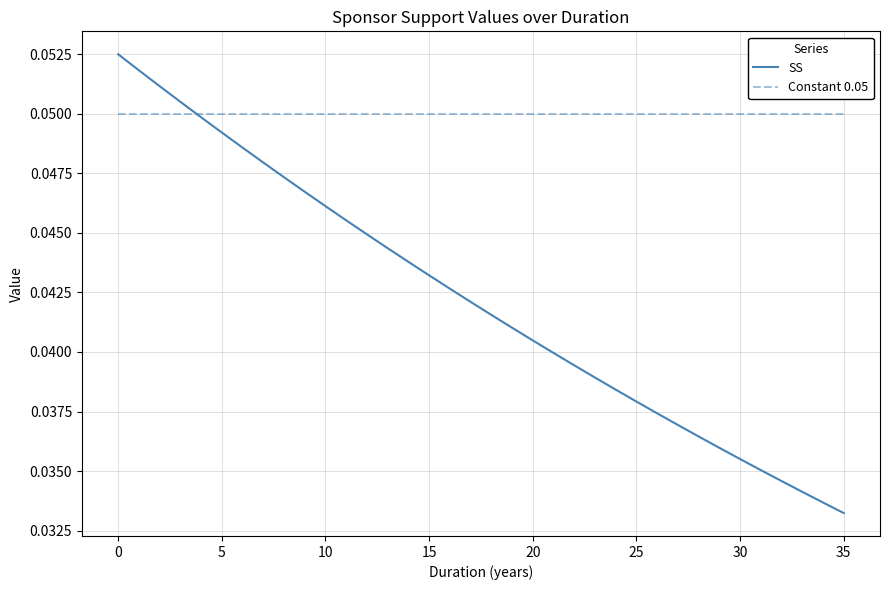

List the series in order of their peak value, lowest first.

Constant 0.05, SS